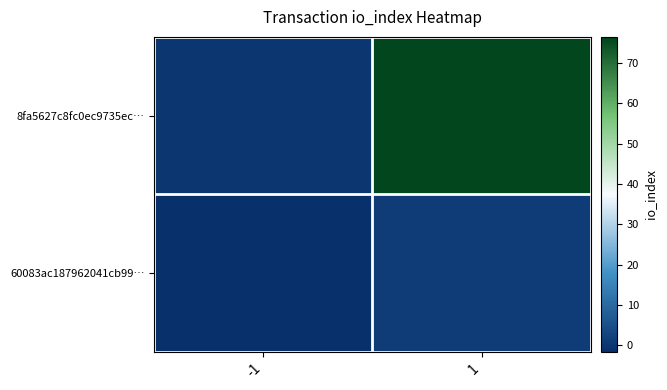

What is the total value across all series at 1?

77